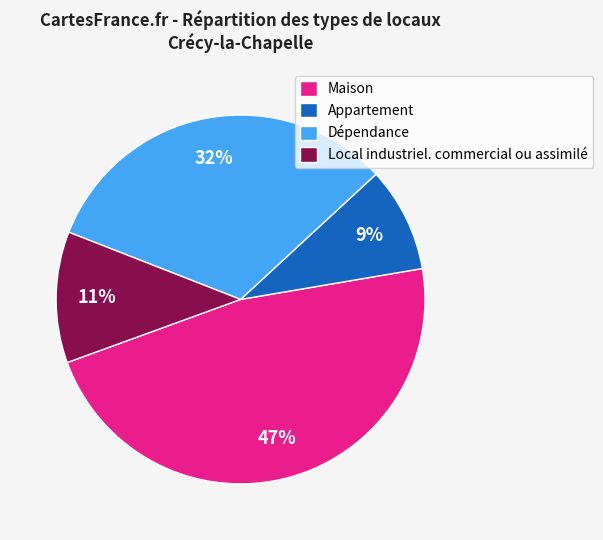

Between Local industriel. commercial ou assimilé and Dépendance, which is larger?

Dépendance